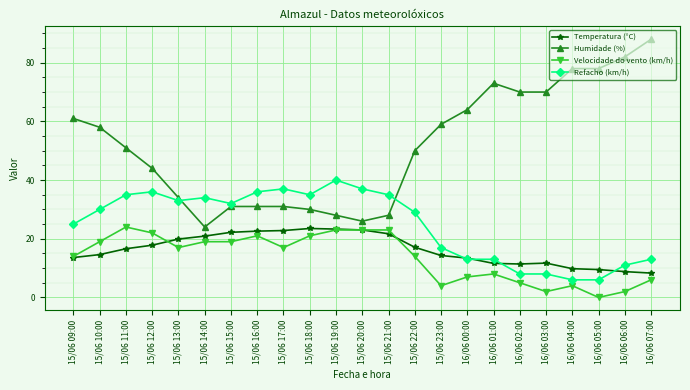

What is the average value of the Humidade (%) series?

51.7